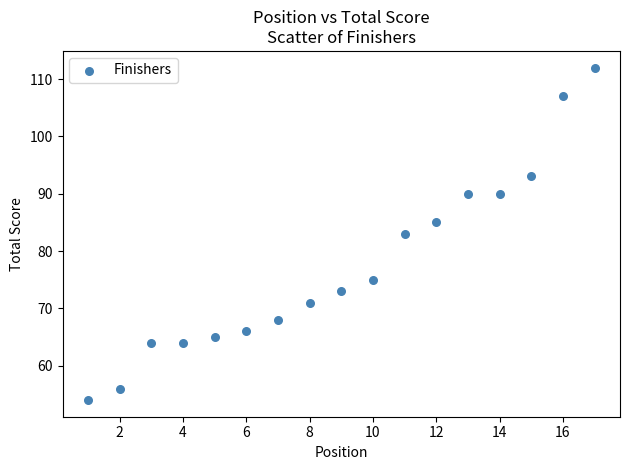

What is the range of Y values (max minus min)?

58